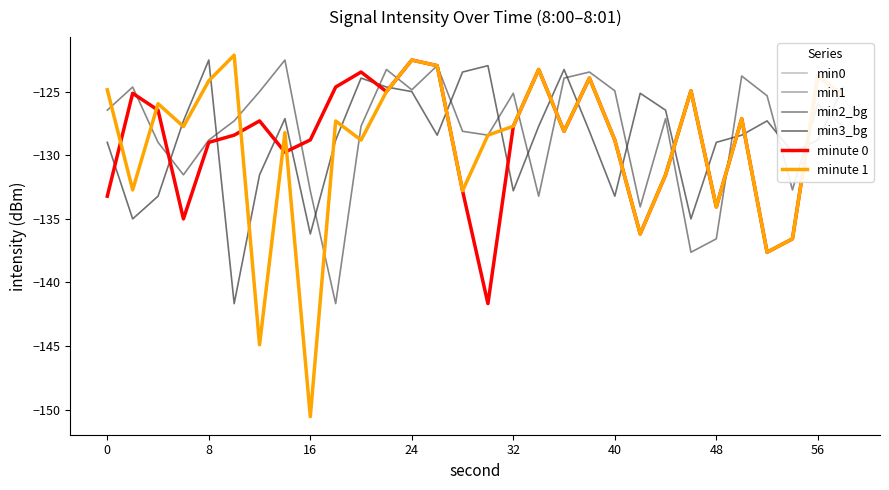

Rank the series by their maximum value, from highest to lowest.

min1, minute 1, min0, min2_bg, min3_bg, minute 0